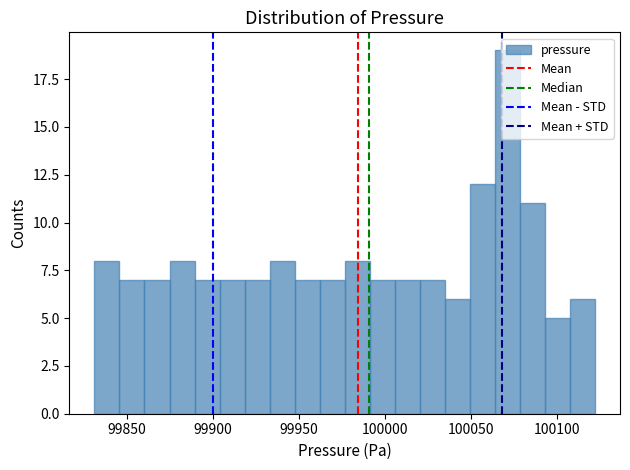

Read against the x-axis, roughly where is the centre of the tallest bar?

100070